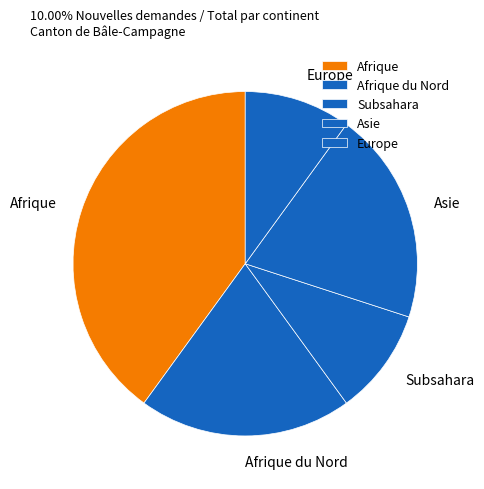

Between Afrique and Afrique du Nord, which is larger?

Afrique